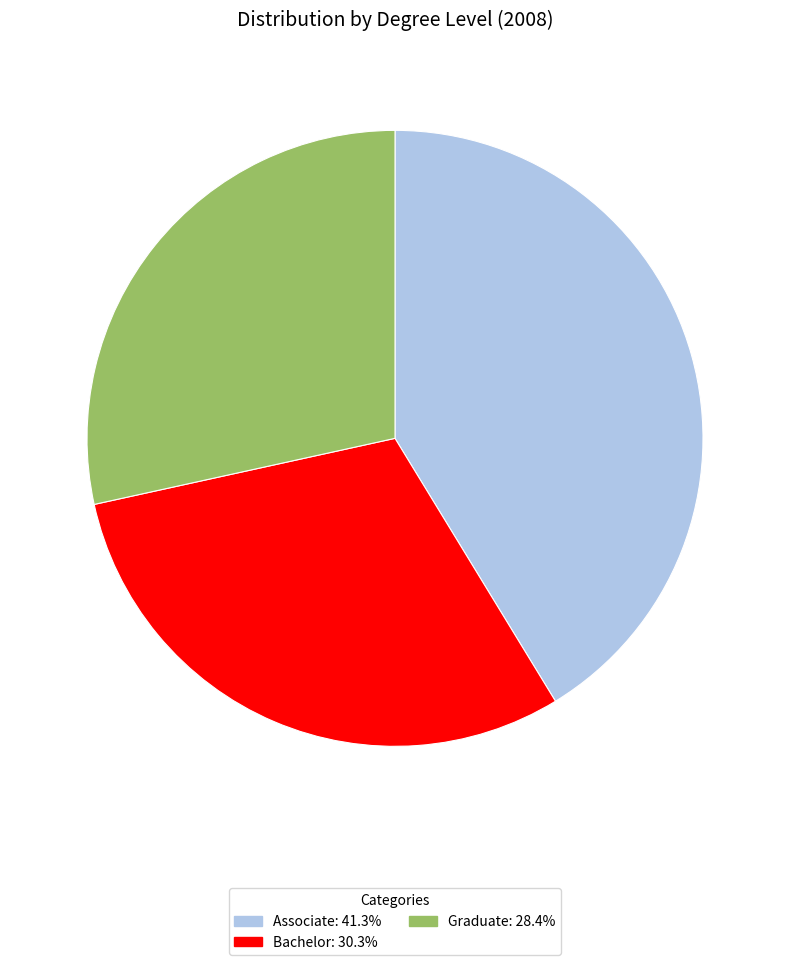

Rank the categories by value from lowest to highest.

Graduate, Bachelor, Associate